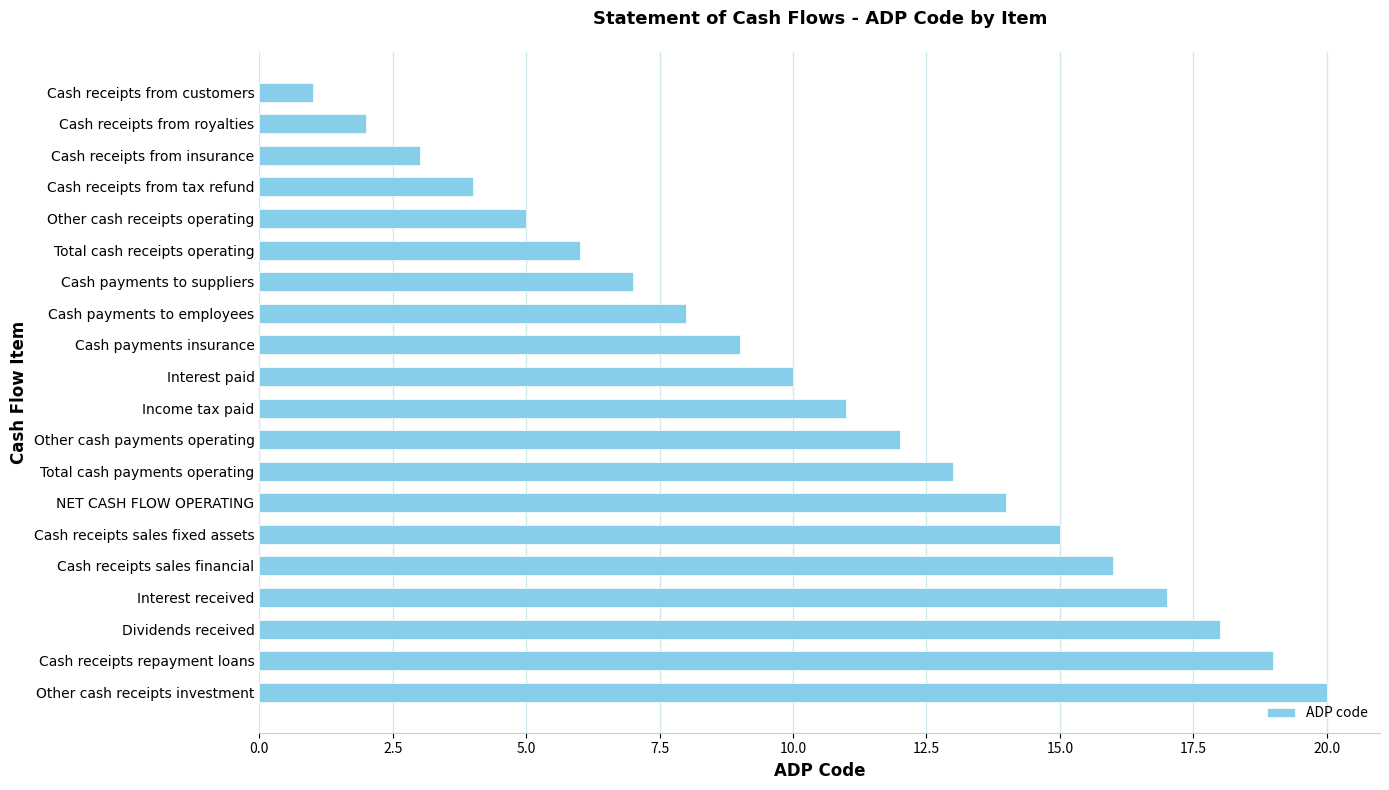

Which category has the lowest value across all series?

Cash receipts from customers